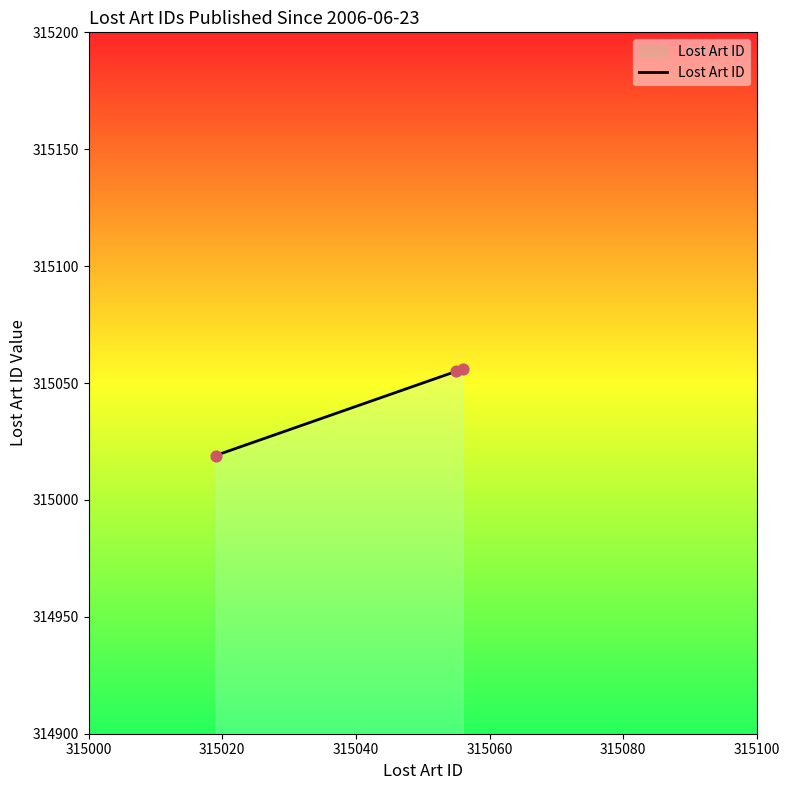

What is the minimum value shown in the chart?

315019